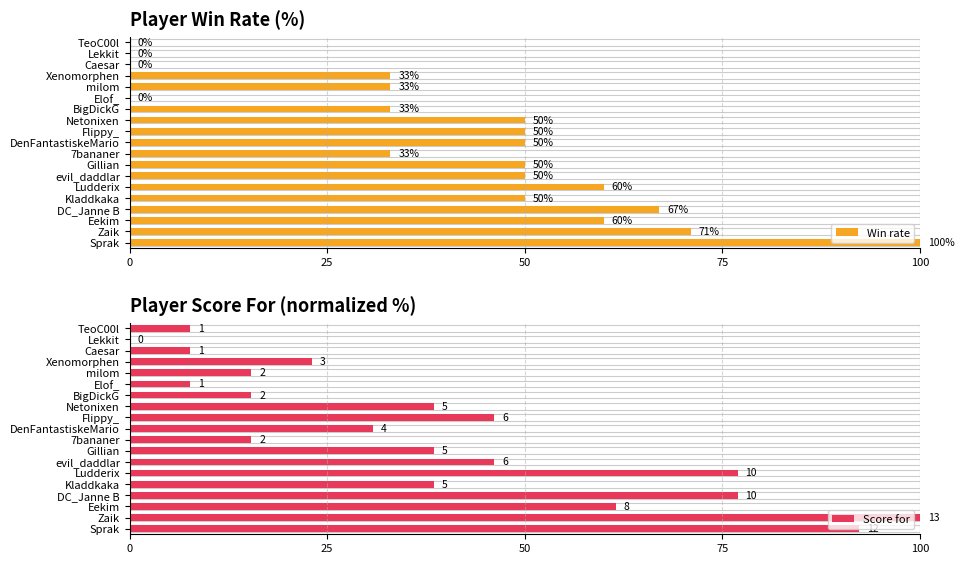

Which series has the largest range (max minus min)?

Win rate